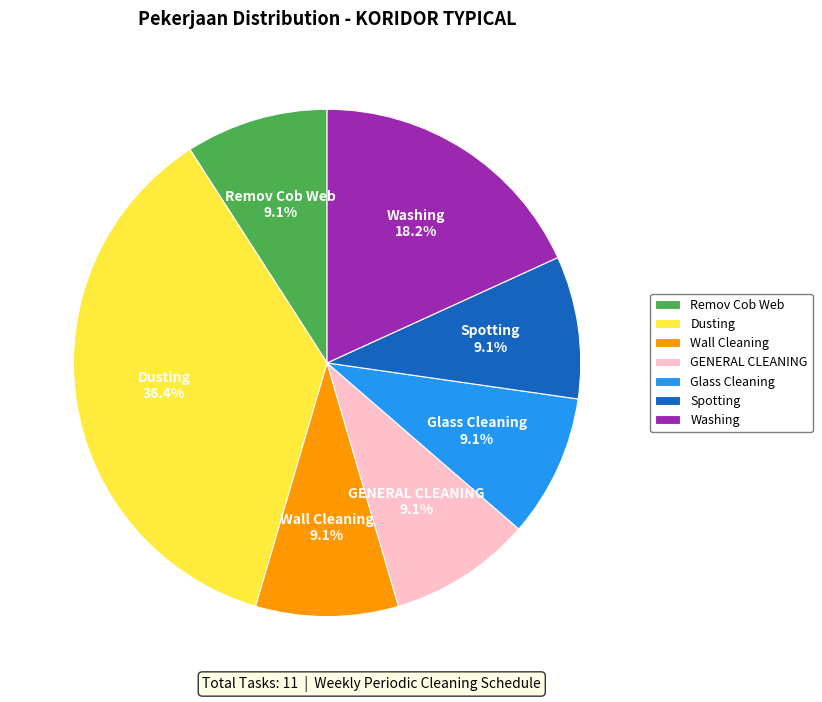

To the nearest percent, what is the difference between the largest and smallest slice percentages?

27%